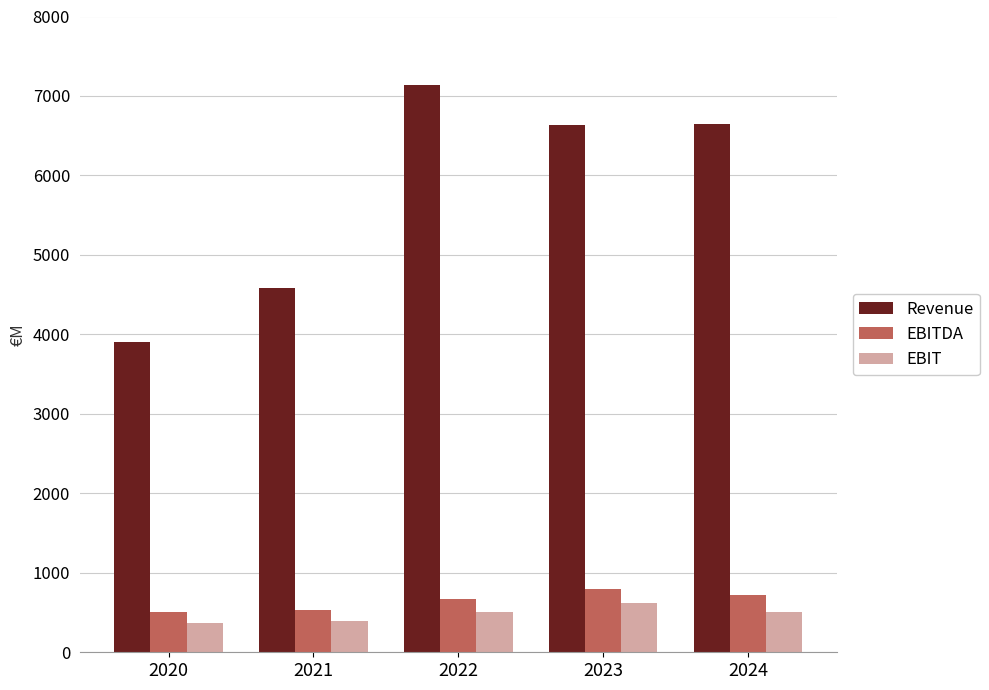

Rank the series at 2021 from lowest to highest value.

EBIT, EBITDA, Revenue